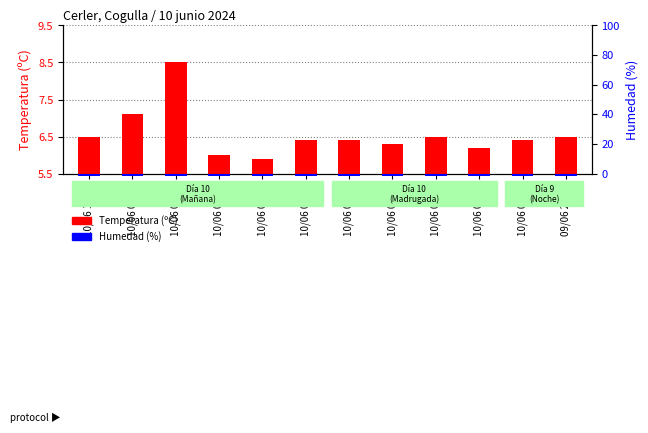

At which category is the sum across all series the highest?

10/06 08:00